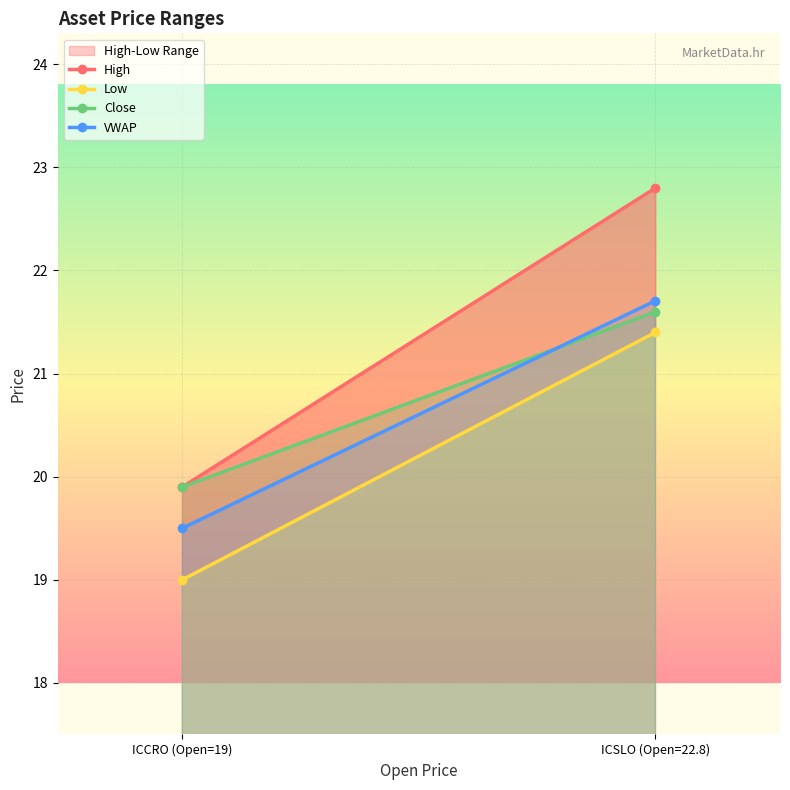

At how many categories does at least one series exceed 19?

2